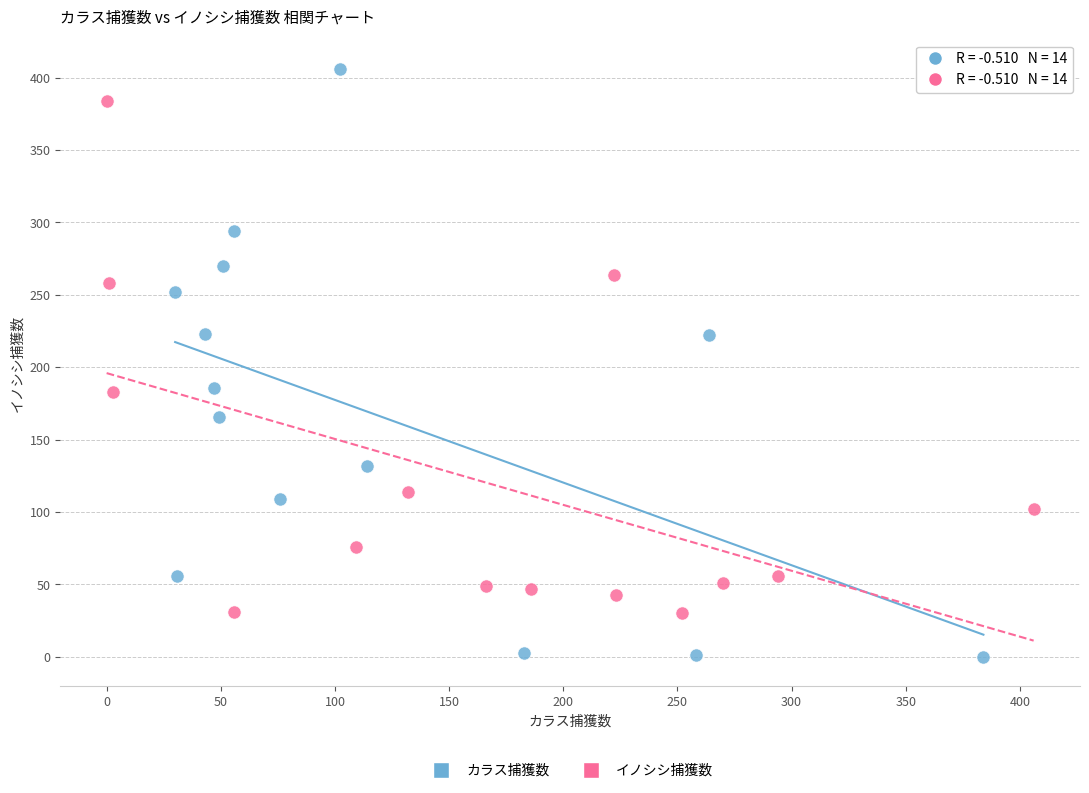

Which series reaches the maximum Y coordinate?

カラス捕獲数